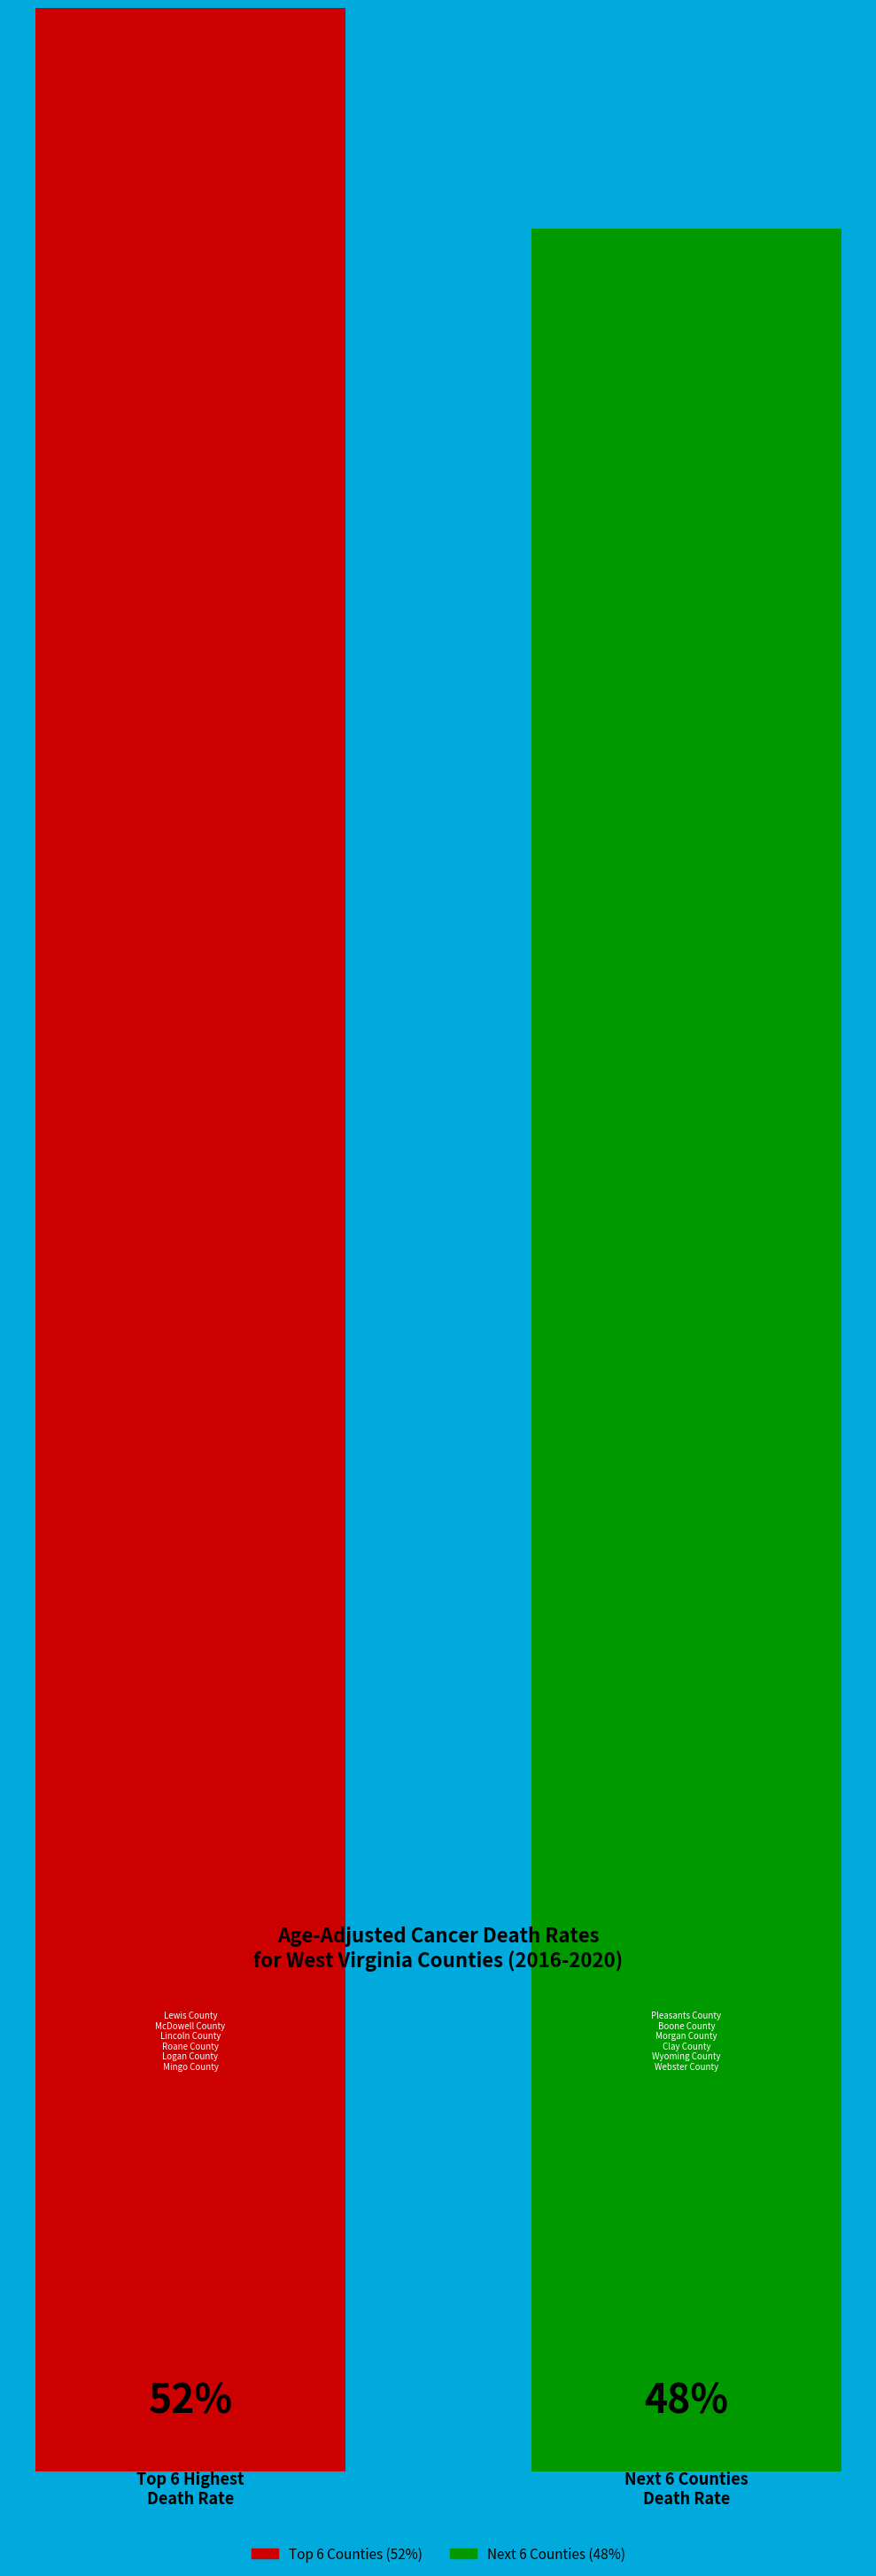

How much of the chart is everything except Pleasants County?

91.8%